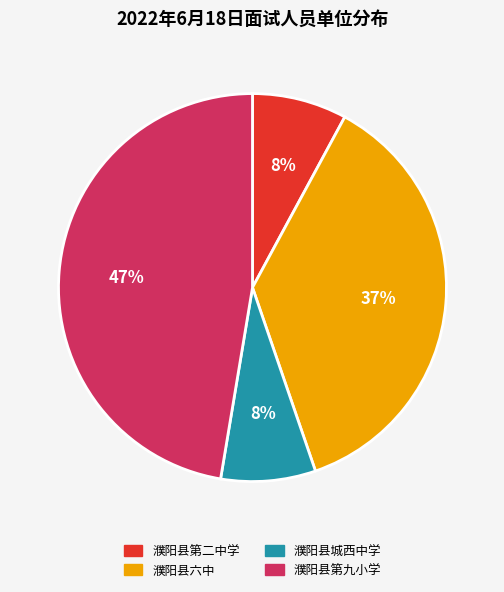

To the nearest percent, what is the difference between the 濮阳县第九小学 and 濮阳县城西中学 slice percentages?

39%